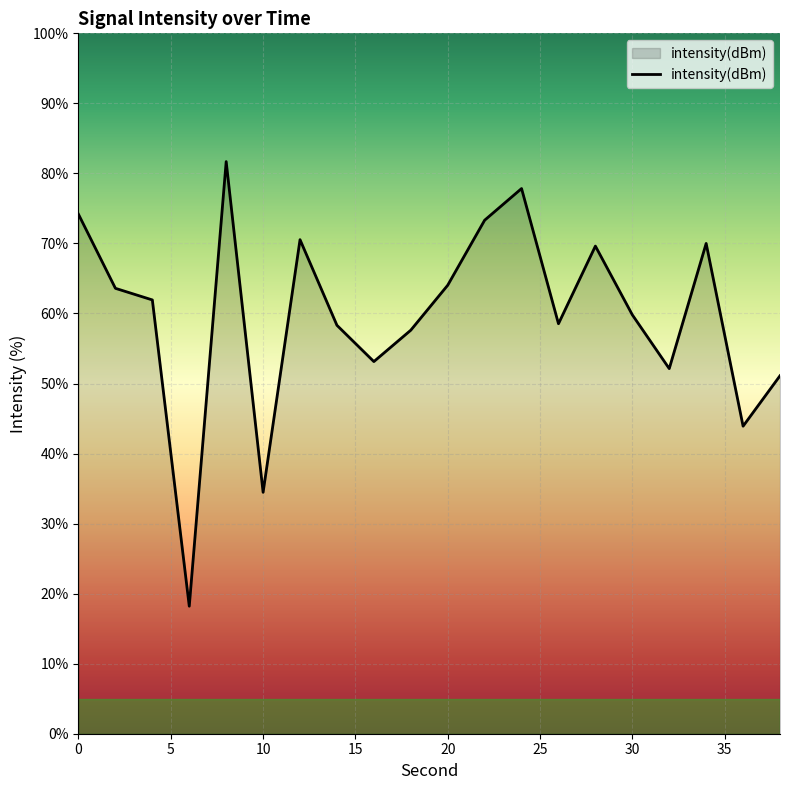

What is the difference between the maximum and minimum values?

63.5